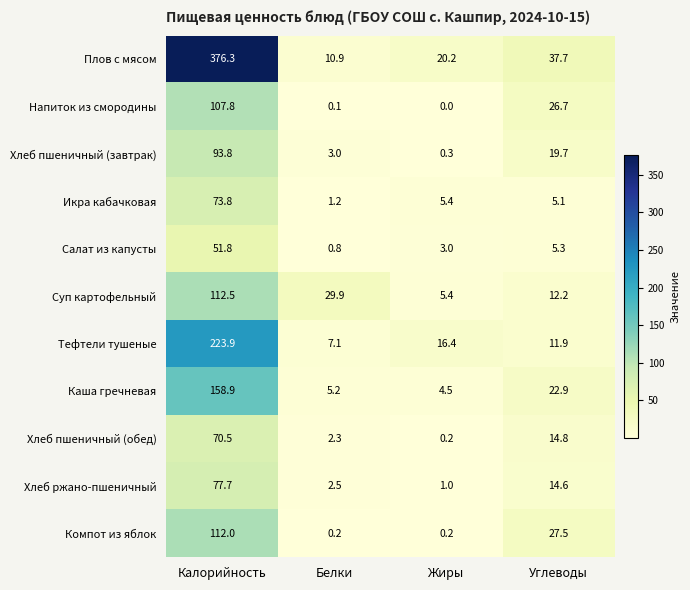

What is the spread (max minus min) of values at Углеводы?

32.6